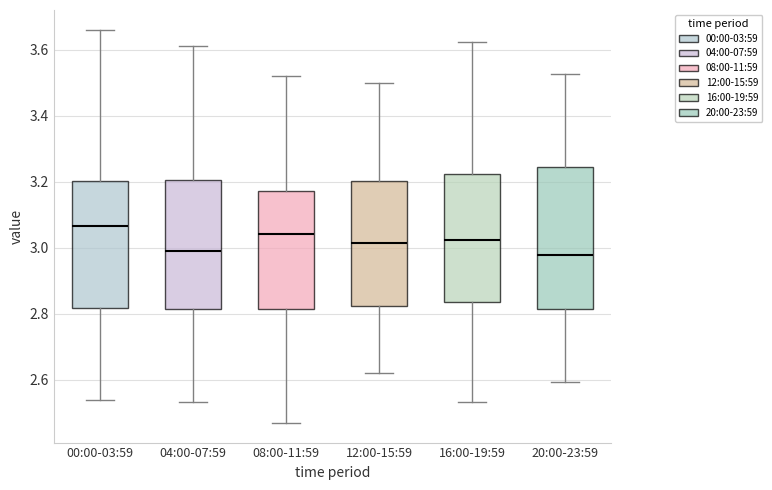

Where does the upper whisker of the box for 00:00-03:59 end on the y-axis? The values are not printed on the chart, so give them approximately, as read against the axis.

3.66